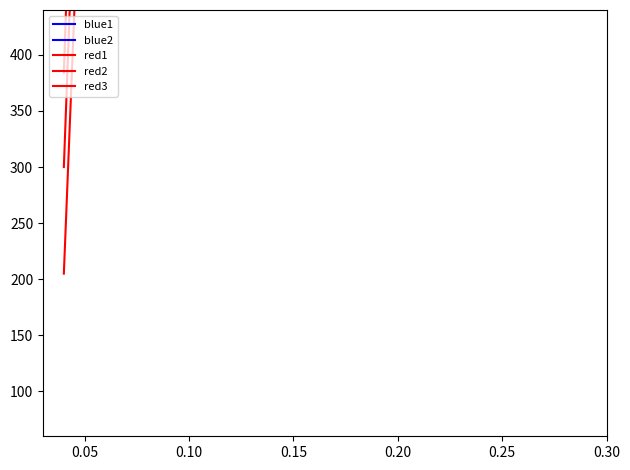

What is the approximate value of red1 at 0.10, to the nearest 10?

5000